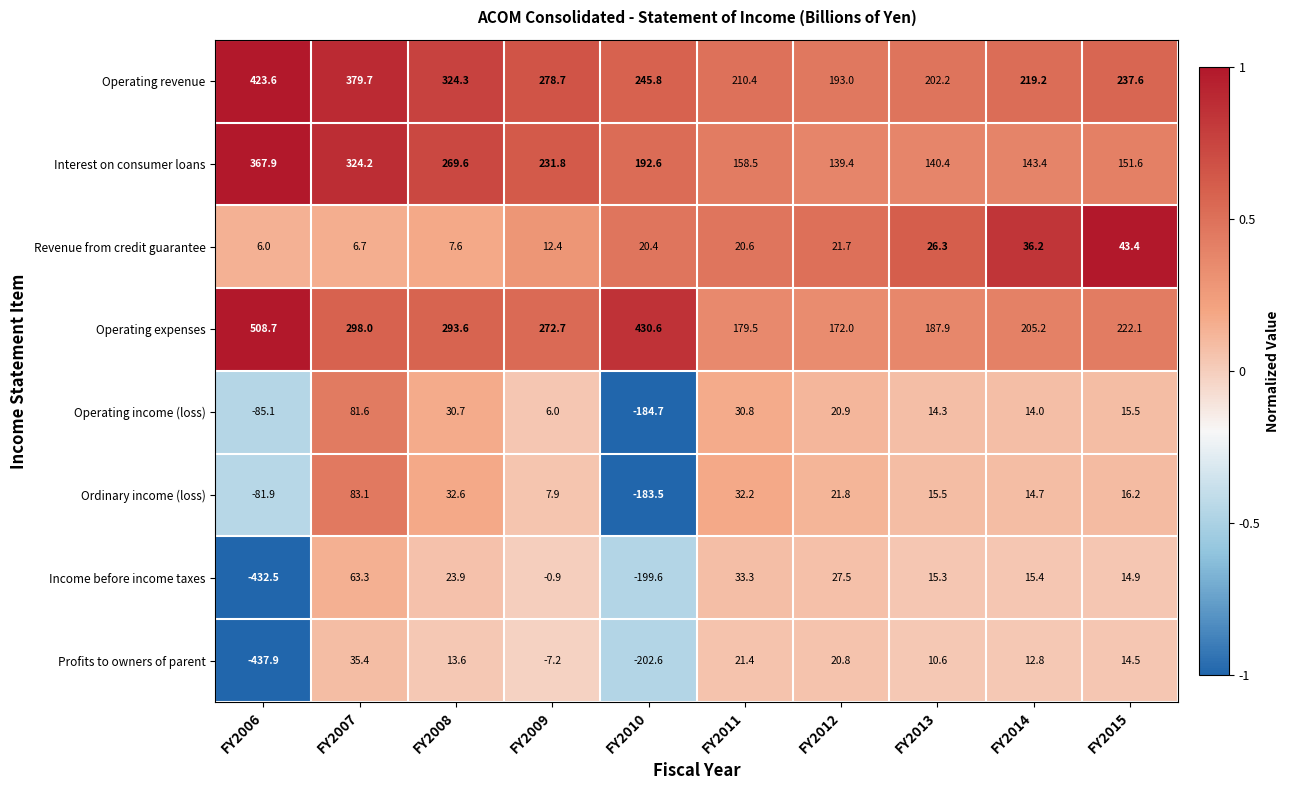

Rank the series by their maximum value, from lowest to highest.

Profits to owners of parent, Revenue from credit guarantee, Income before income taxes, Operating income (loss), Ordinary income (loss), Interest on consumer loans, Operating revenue, Operating expenses